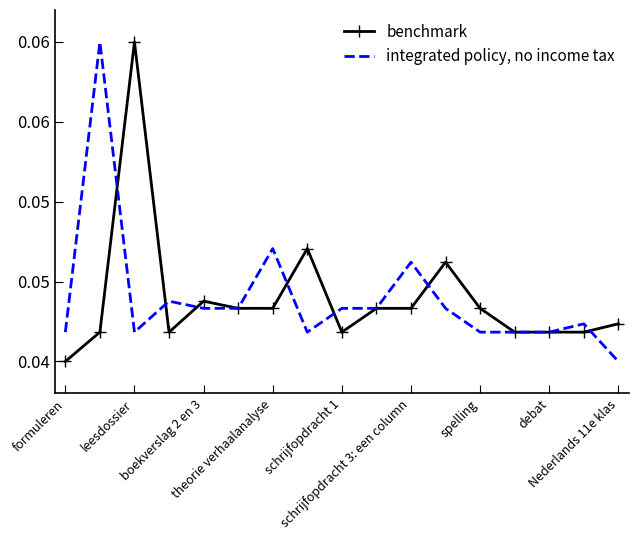

What is the label of the 4th point from the right?

13